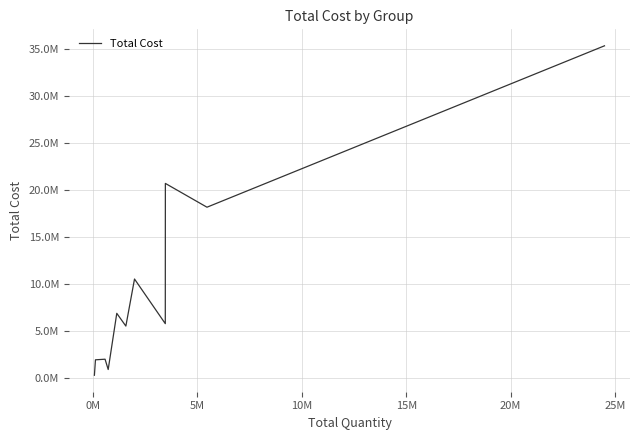

Is this an area chart (filled region under the line)?

No